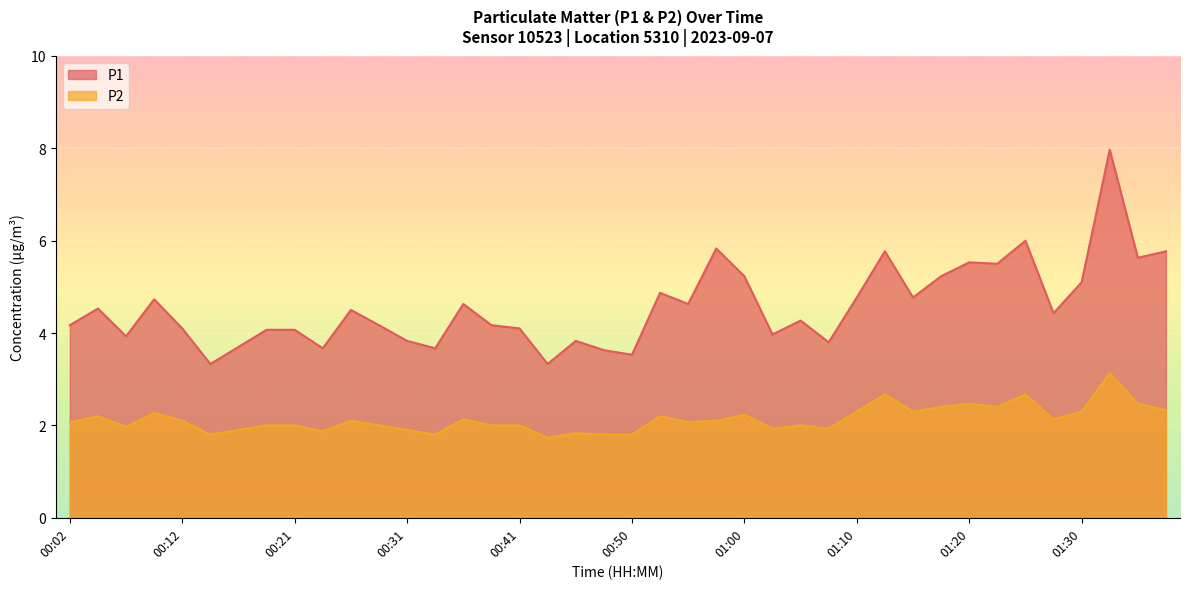

List the labels in order of P1 value, largest first.

01:32, 01:25, 00:58, 01:13, 01:37, 01:35, 01:20, 01:22, 01:00, 01:18, 01:30, 00:53, 01:10, 01:15, 00:09, 00:36, 00:55, 00:04, 00:26, 01:27, 01:05, 00:02, 00:29, 00:38, 00:12, 00:41, 00:19, 00:21, 01:03, 00:07, 00:31, 00:46, 01:08, 00:16, 00:24, 00:33, 00:48, 00:50, 00:14, 00:43